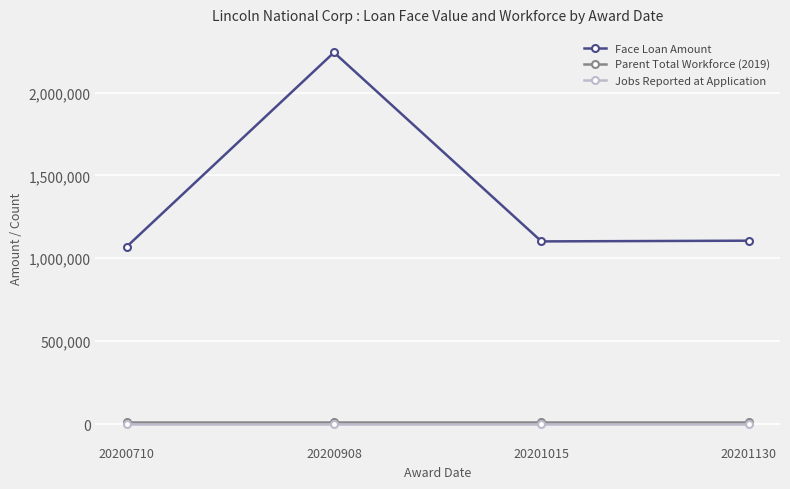

True or false: Face Loan Amount and Jobs Reported at Application cross at least once.

False